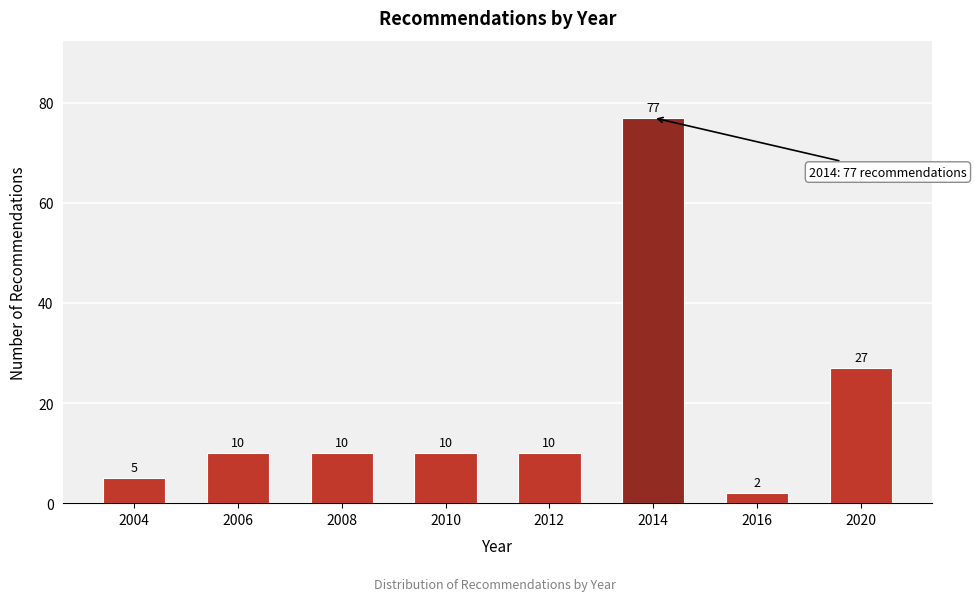

Reading left to right, transcribe all the data shown in this chart.

5	10	10	10	10	77	2	27